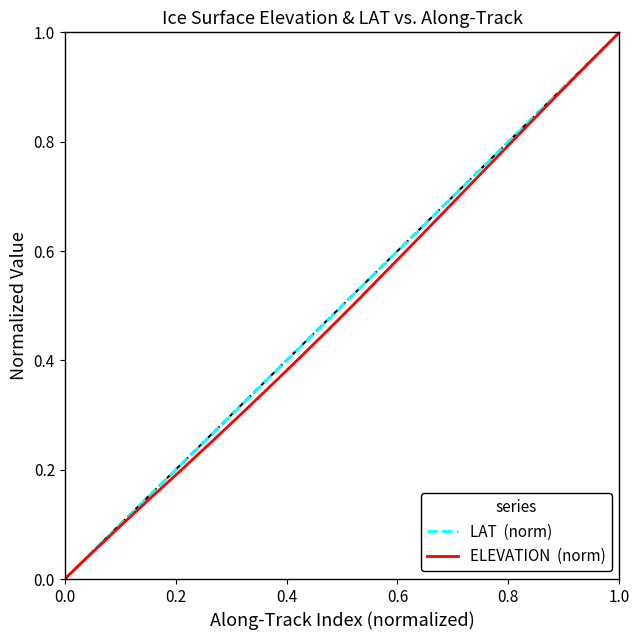

Reading left to right, list all the values displayed in this chart.

LAT  (norm): 0.0	0.1	0.1	0.2	0.2	0.3	0.3	0.4	0.4	0.5	0.5	0.6	0.6	0.7	0.7	0.8	0.8	0.9	0.9	1.0
ELEVATION  (norm): 0.0	0.1	0.1	0.2	0.2	0.2	0.3	0.4	0.4	0.5	0.5	0.6	0.6	0.7	0.7	0.8	0.8	0.9	0.9	1.0